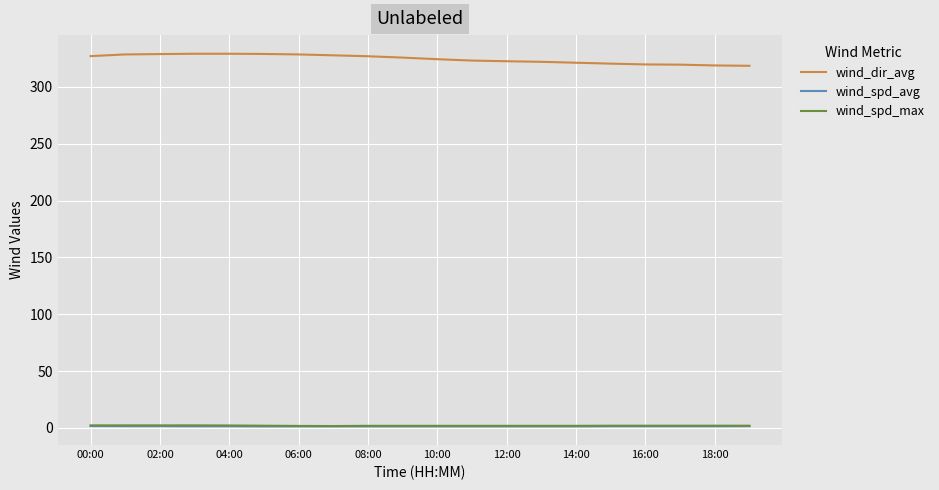

Which series has the largest range (max minus min)?

wind_dir_avg